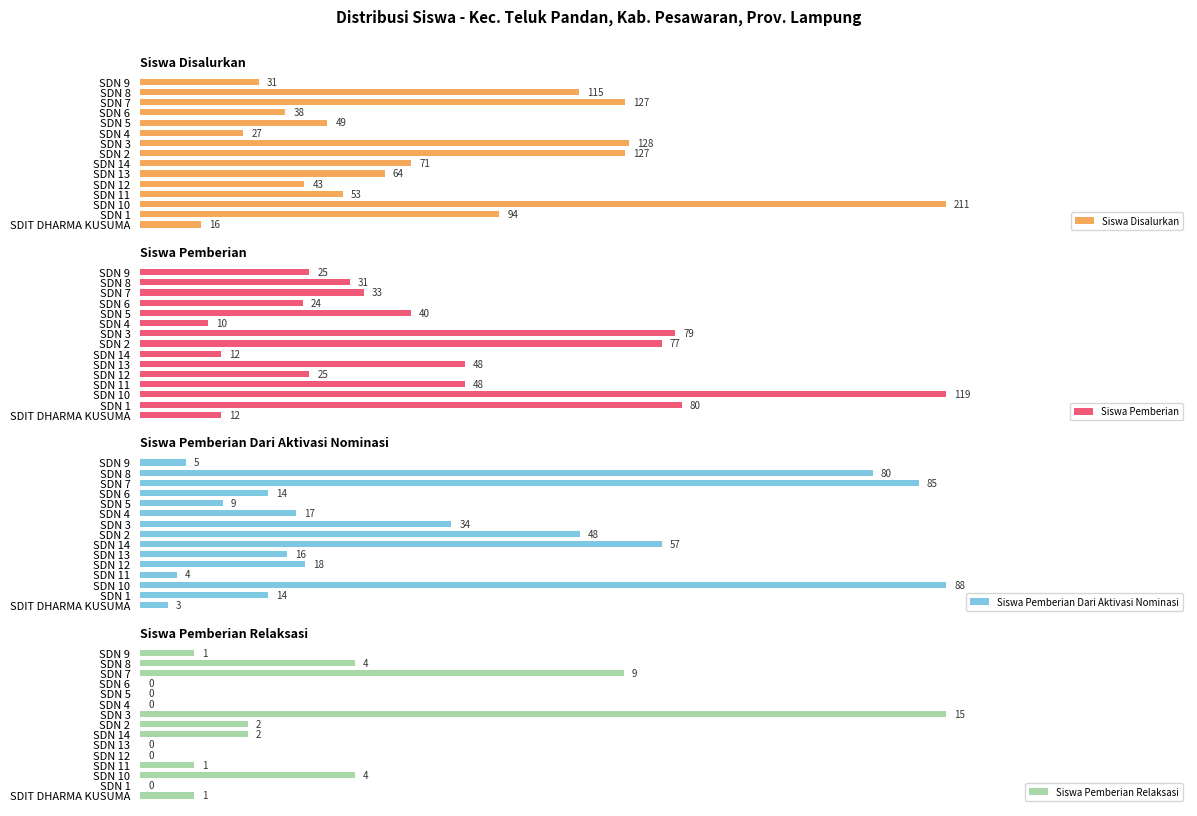

At how many categories does at least one series exceed 103?

5